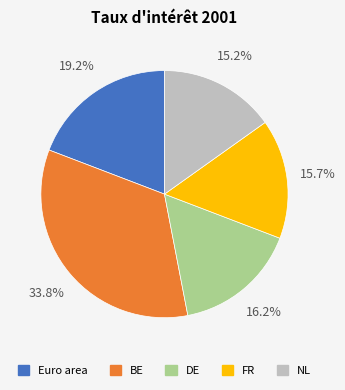

Rank the categories by value from highest to lowest.

BE, Euro area, DE, FR, NL